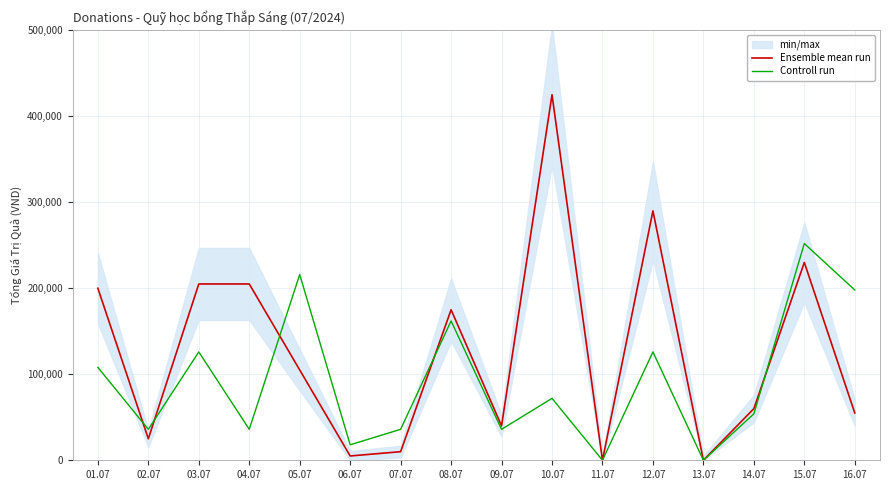

Where is the first local minimum for Controll run?

02.07